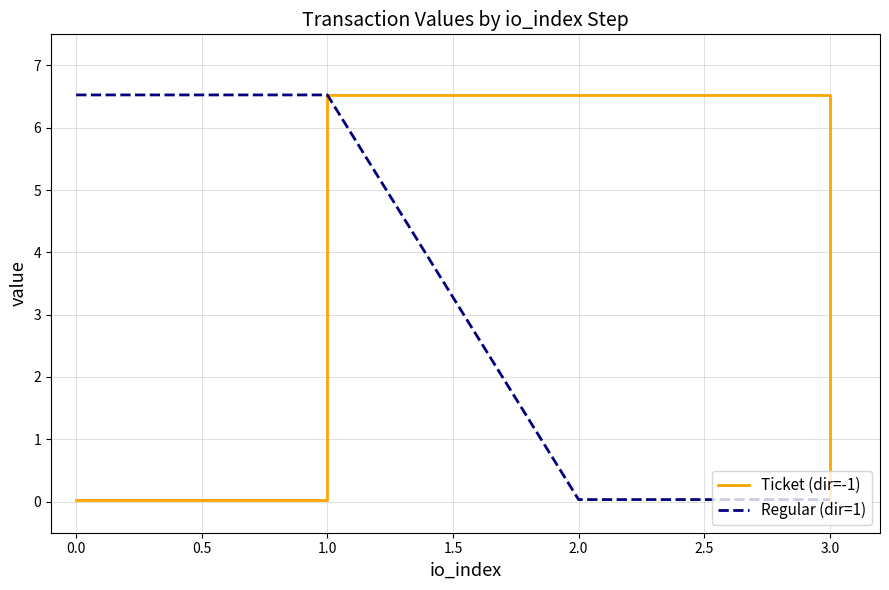

True or false: Regular (dir=1) has more than 2 points higher than both neighbors.

False